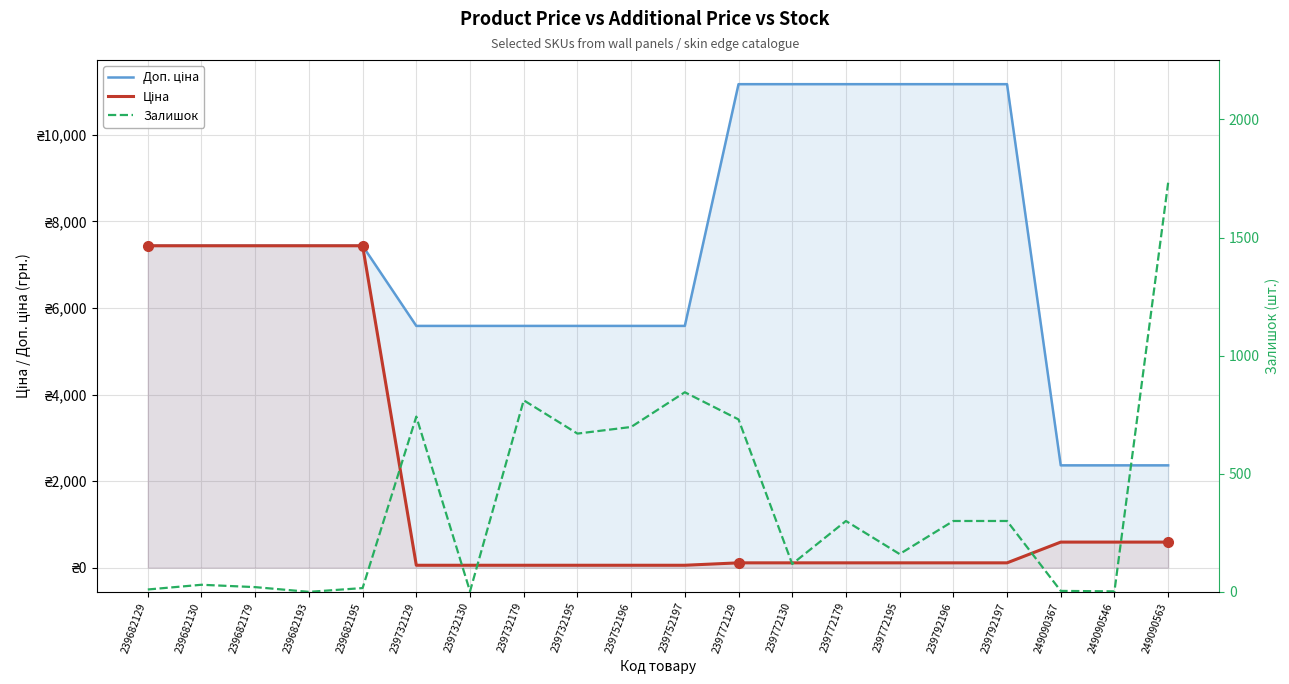

How many distinct data groups are displayed?

3